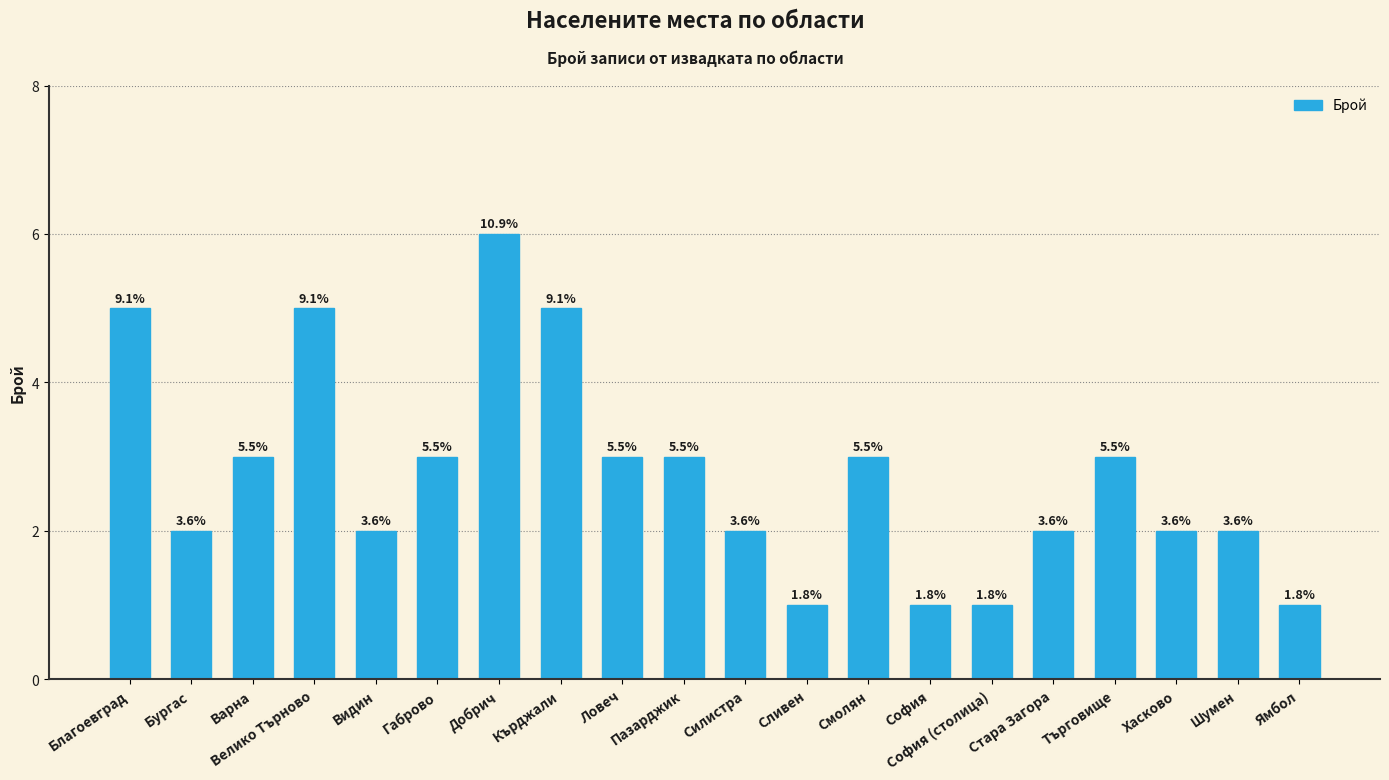

What is the difference between the values at Шумен and Габрово?

1